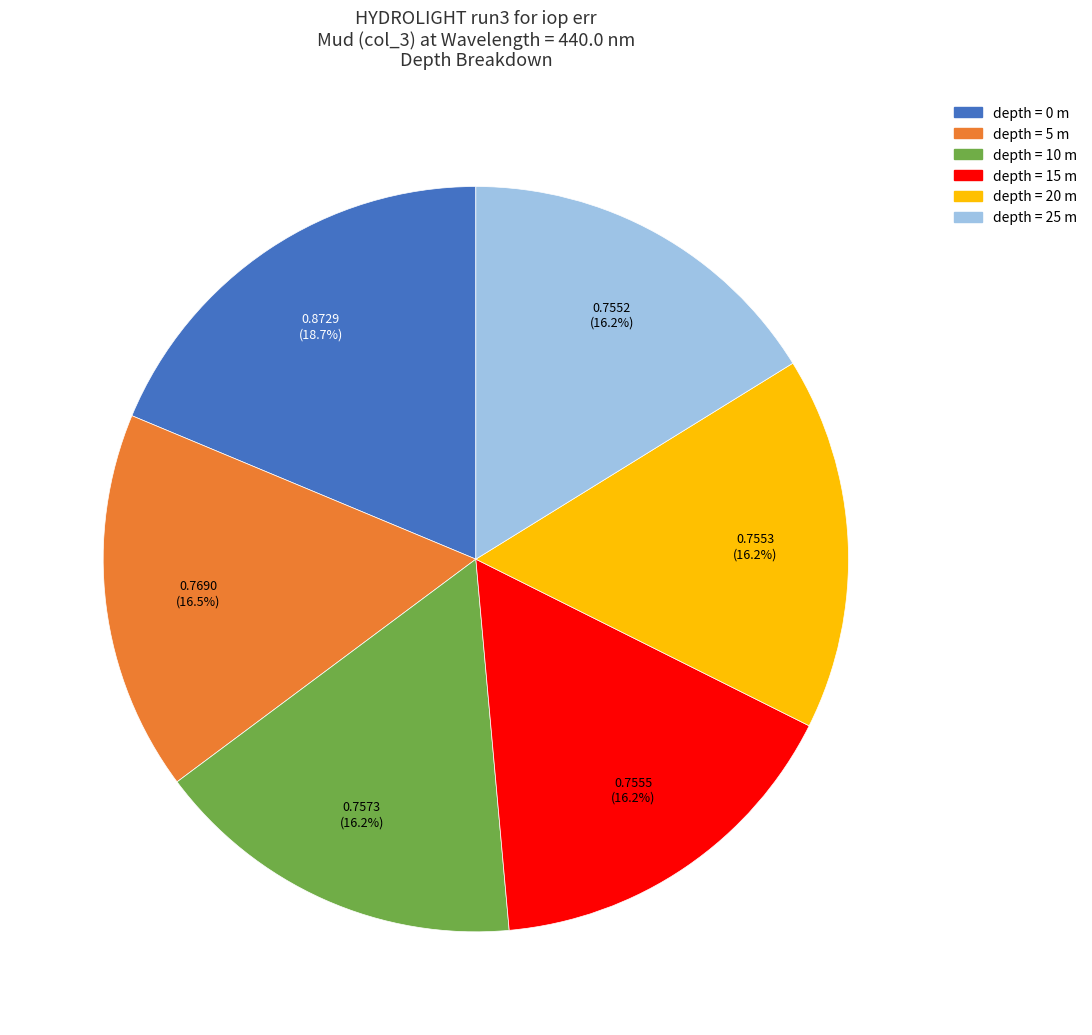

Is there any slice that represents more than half of the pie?

No